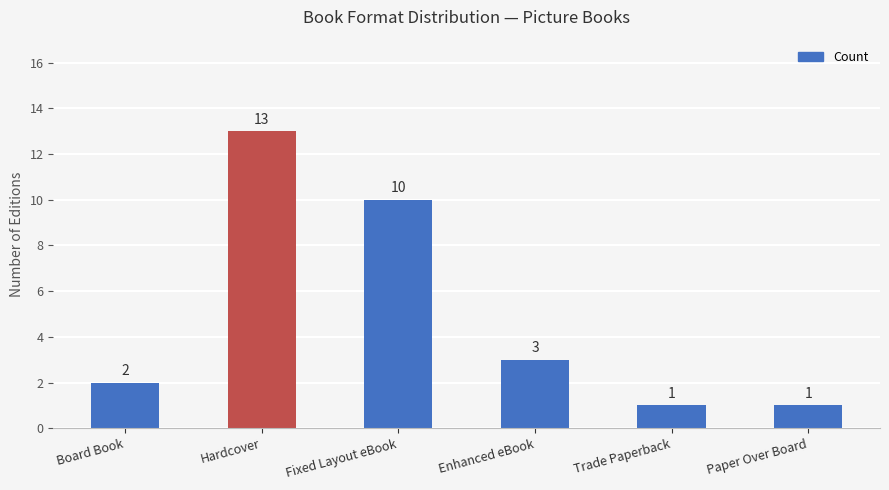

Reading left to right, list all the values displayed in this chart.

Board Book=2	Hardcover=13	Fixed Layout eBook=10	Enhanced eBook=3	Trade Paperback=1	Paper Over Board=1